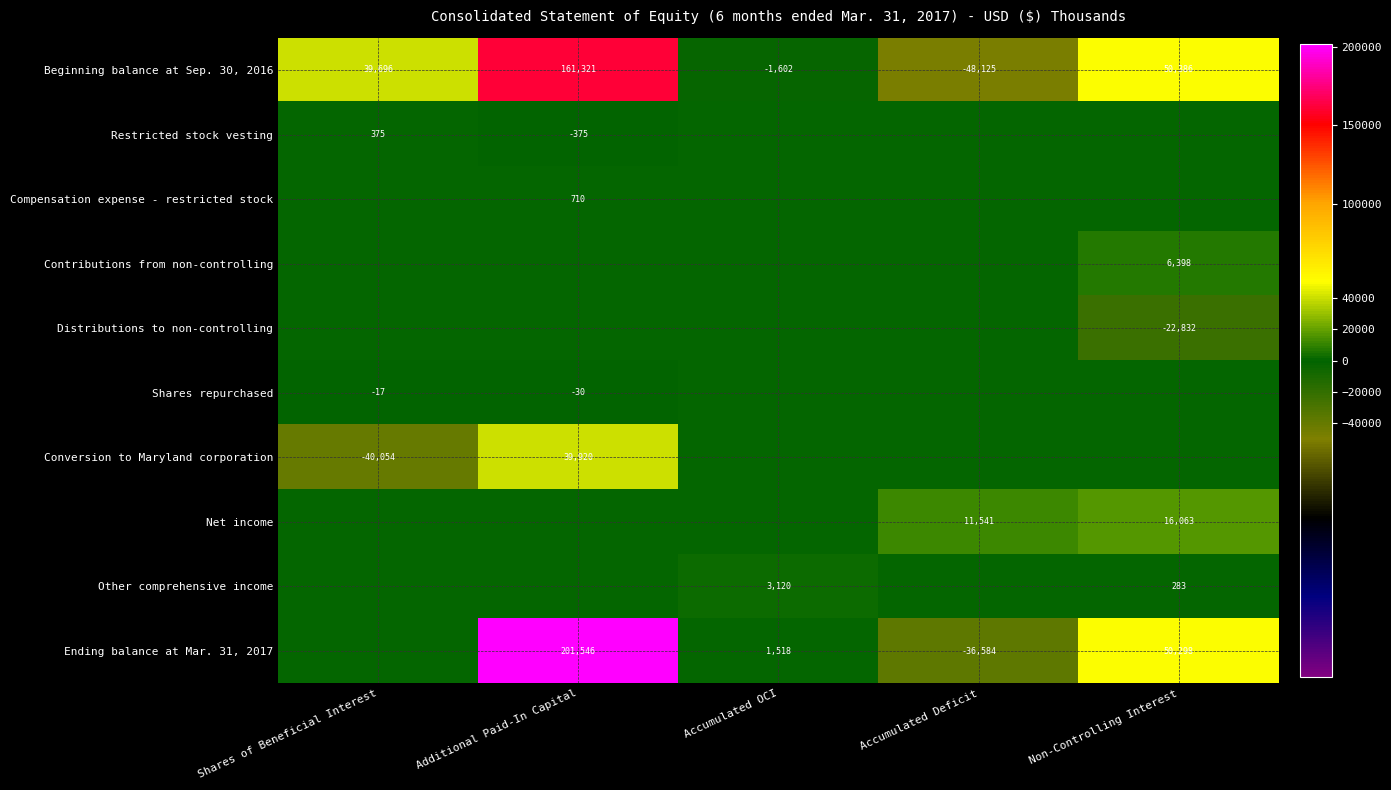

What is the average value of the Beginning balance at Sep. 30, 2016 series?

40335